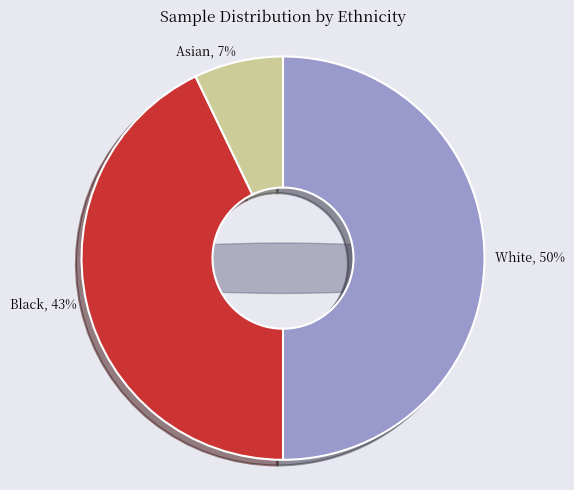

How many slices are in this pie chart?

3